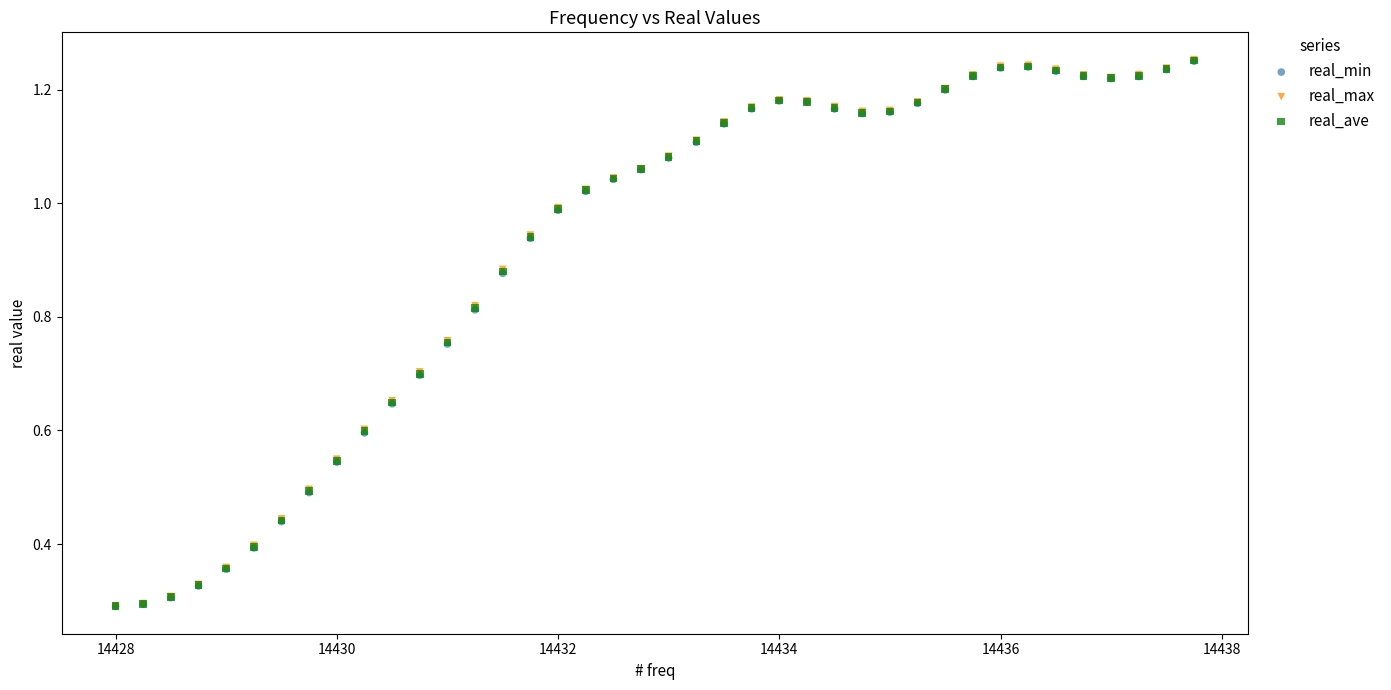

What are all the series names shown in the legend?

real_min, real_max, real_ave